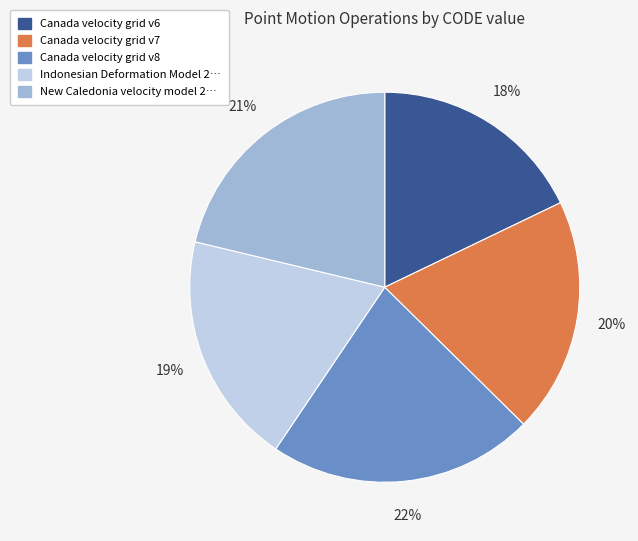

Does any single category account for the majority?

No